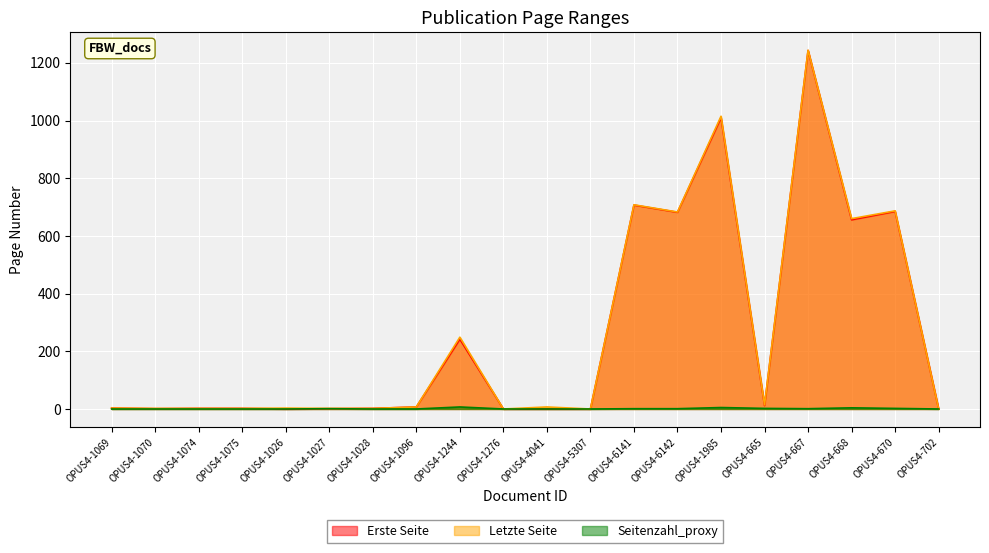

How many lines are shown in the chart?

3